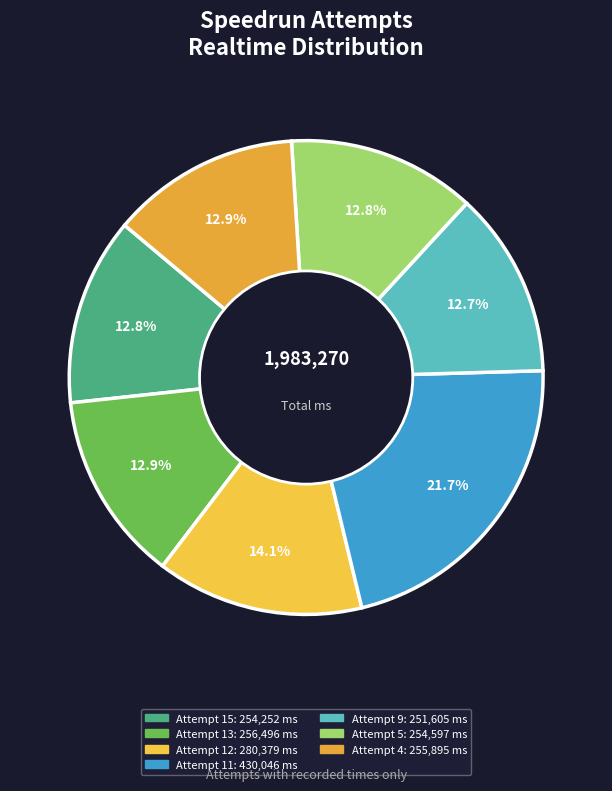

How many slices are in this pie chart?

7